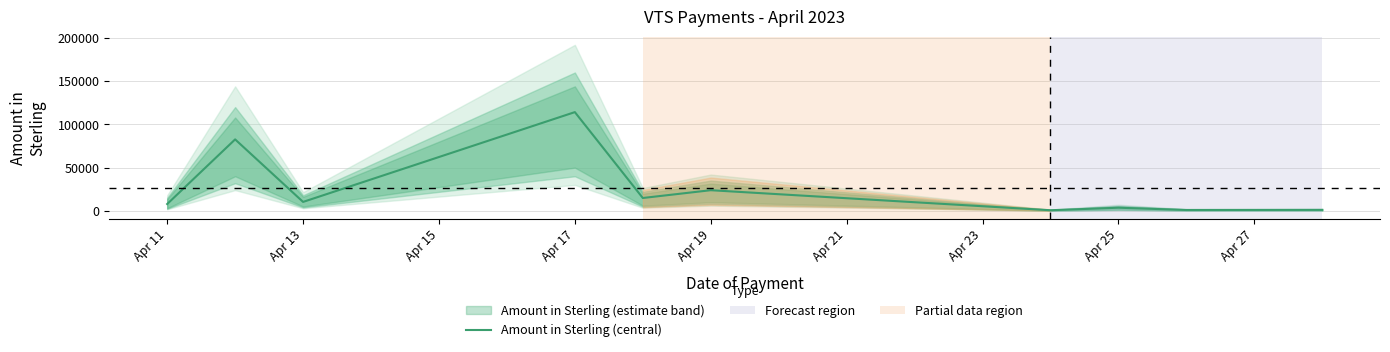

What is the difference between the maximum and minimum values?

113485